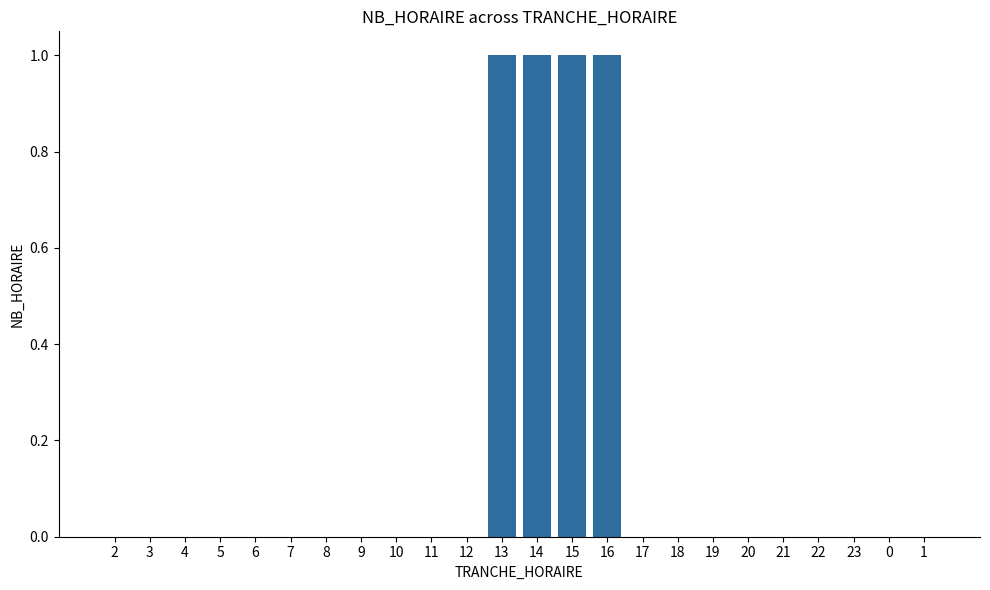

The value at 13 is 1. True or false?

True